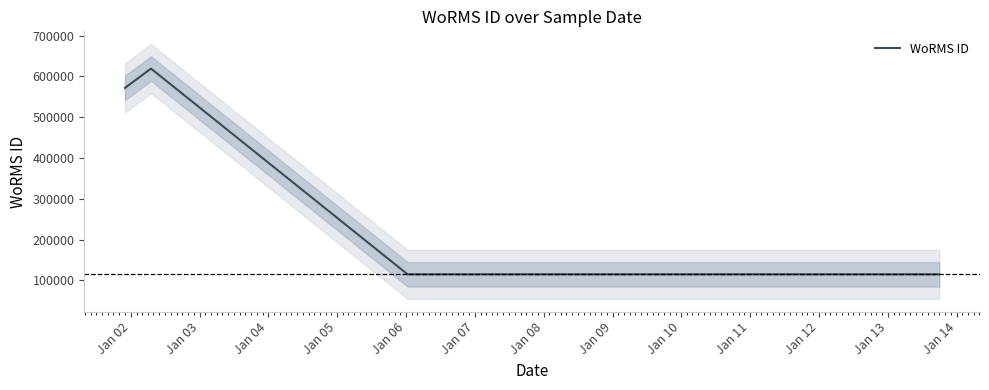

How many series are shown in this chart?

1